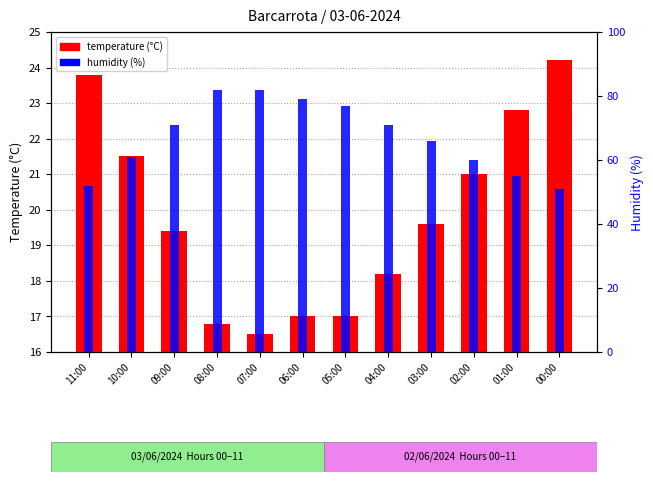

How many bars are there in total?

24